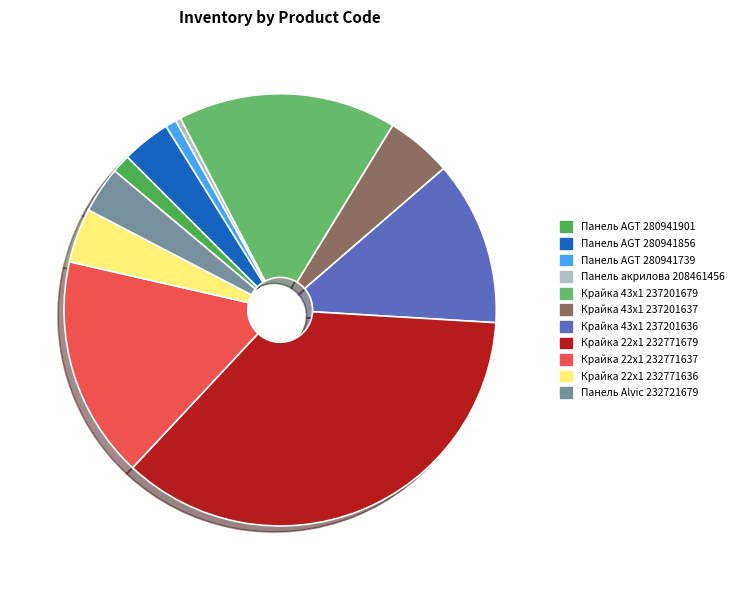

Is there any slice that represents more than half of the pie?

No